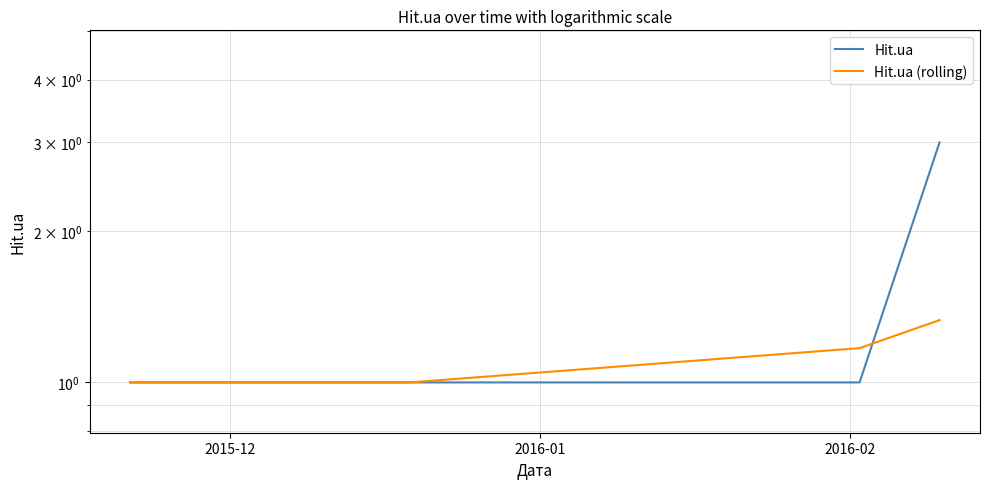

Rank the series by their average value, from lowest to highest.

Hit.ua (rolling), Hit.ua